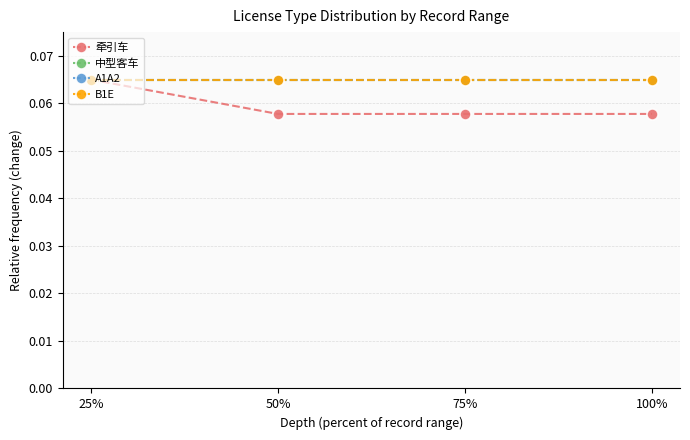

Does the chart have visible grid lines?

Yes